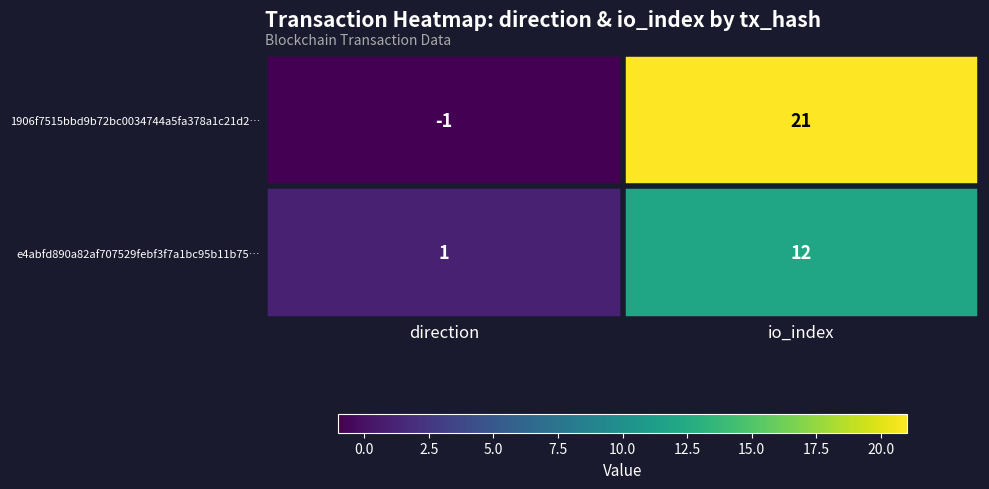

Which label corresponds to the largest value in the chart?

io_index